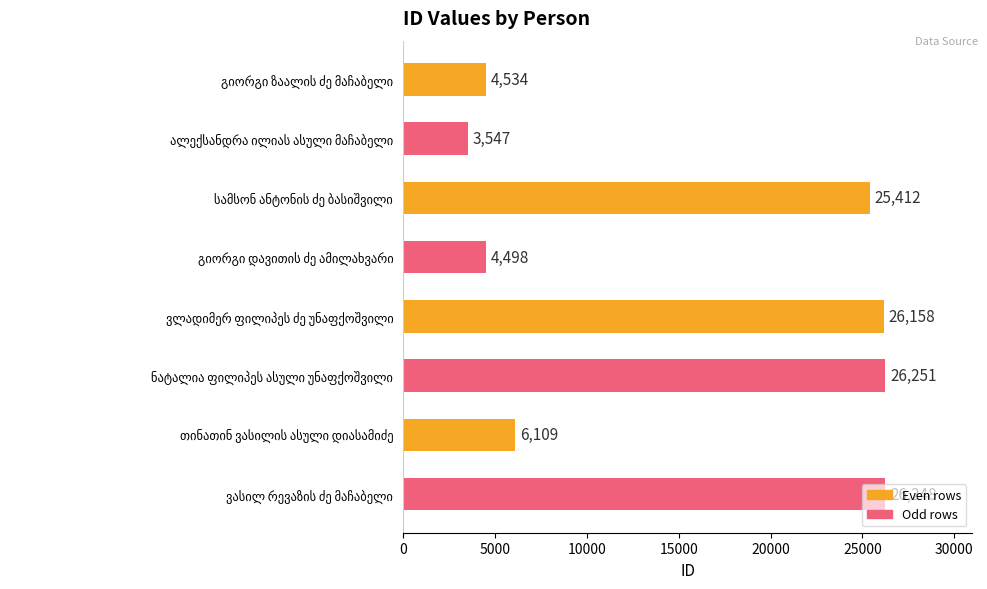

What is the greatest value displayed?

26251